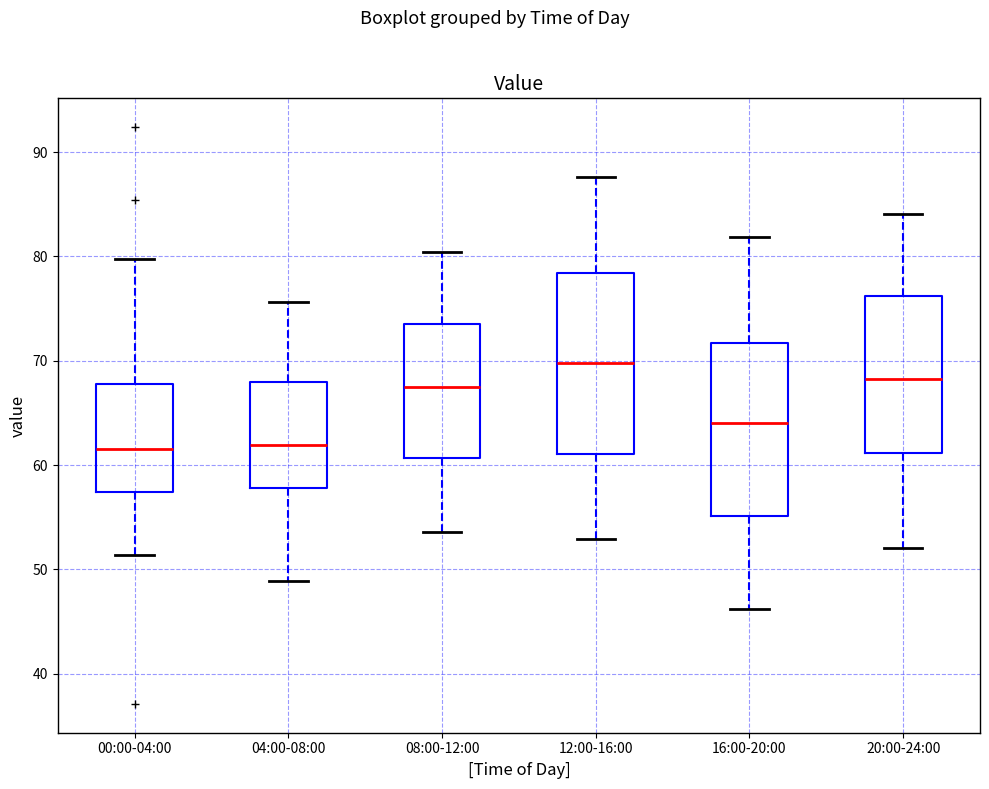

Reading left to right, transcribe this box plot: for each box, give where its median line is, the range the box spans, and where its two whiskers end, as read against the y-axis. The values are not printed on the chart, so give them approximately, as read against the axis.

00:00-04:00: median 62, box 57 to 68, whiskers 51 to 80
04:00-08:00: median 62, box 58 to 68, whiskers 49 to 76
08:00-12:00: median 67, box 61 to 74, whiskers 54 to 80
12:00-16:00: median 70, box 61 to 78, whiskers 53 to 88
16:00-20:00: median 64, box 55 to 72, whiskers 46 to 82
20:00-24:00: median 68, box 61 to 76, whiskers 52 to 84